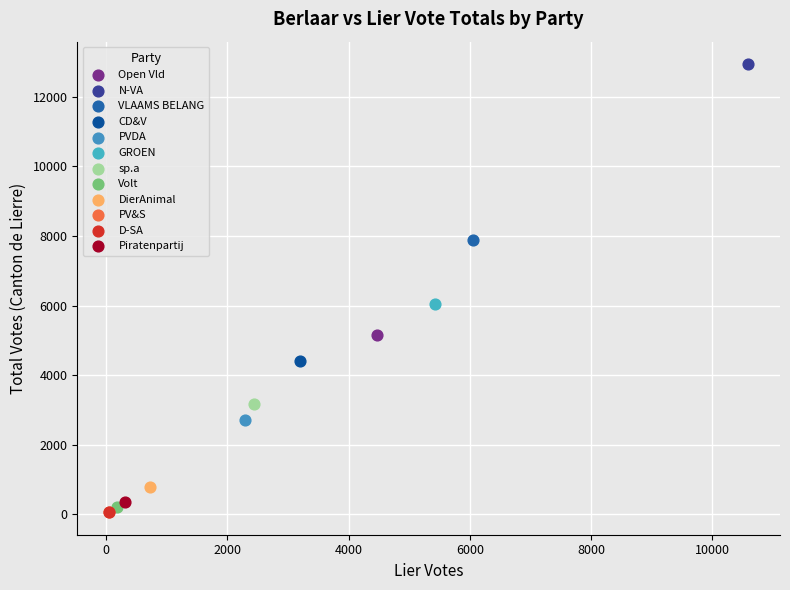

What are all the series names shown in the legend?

Open Vld, N-VA, VLAAMS BELANG, CD&V, PVDA, GROEN, sp.a, Volt, DierAnimal, PV&S, D-SA, Piratenpartij